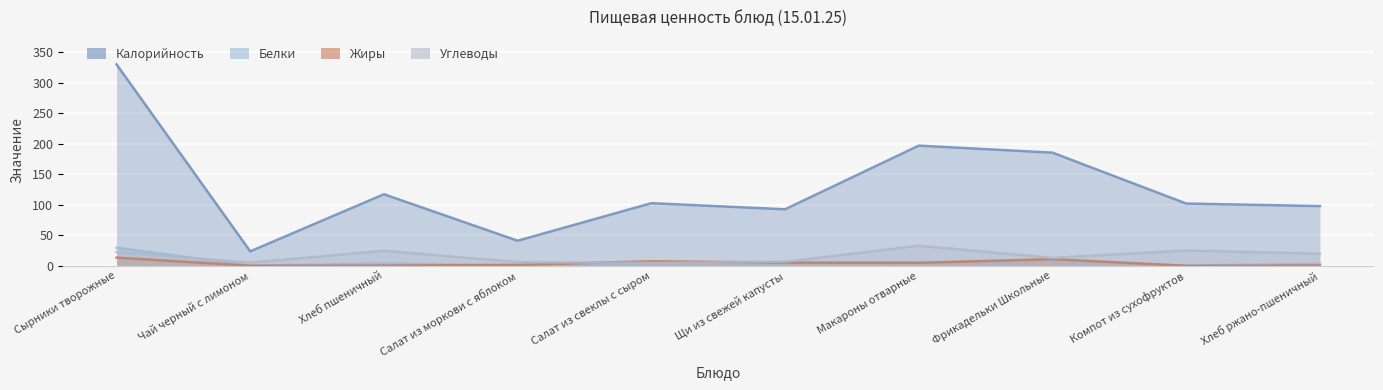

True or false: Белки and Жиры intersect in this chart.

True